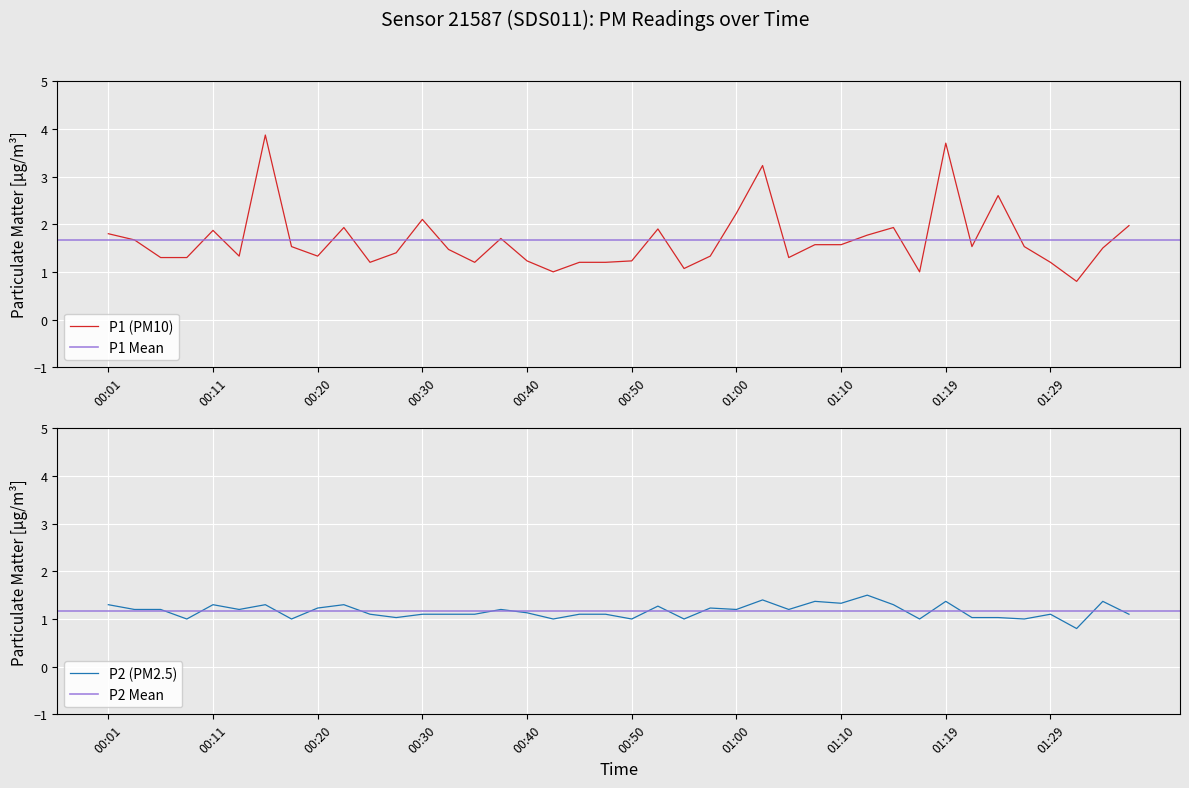

Between 3 and 35, which series saw the biggest shift?

P1